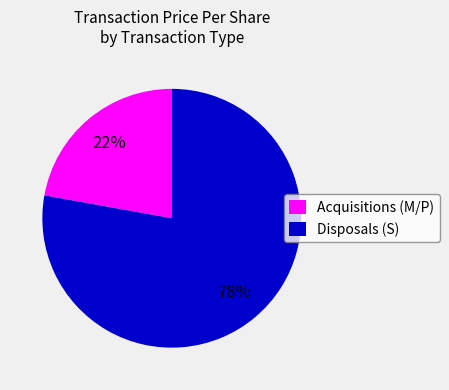

Combined, do Disposals (S) and Acquisitions (M/P) account for over 50%?

Yes